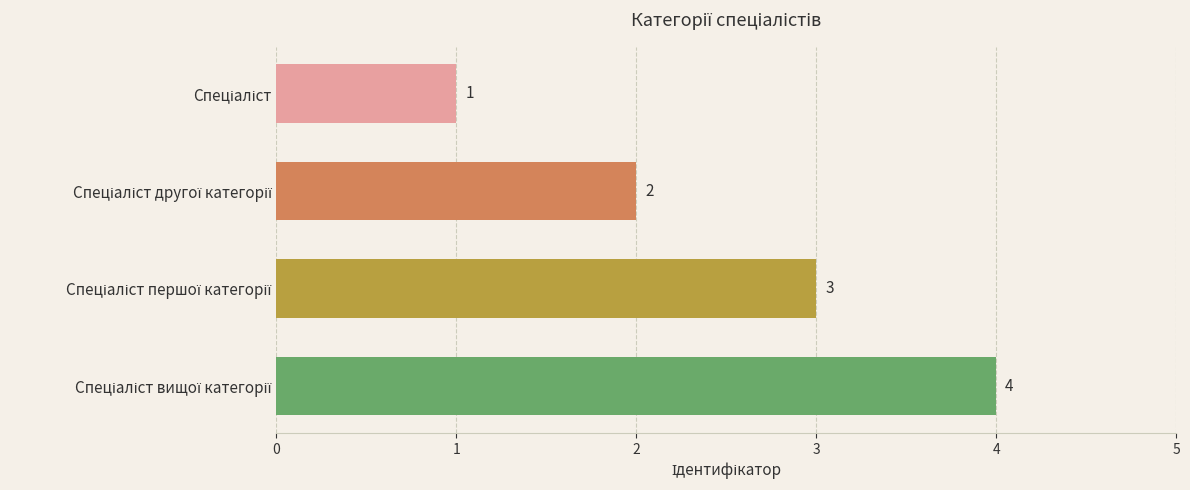

Count the values in the range 2 to 4.

3